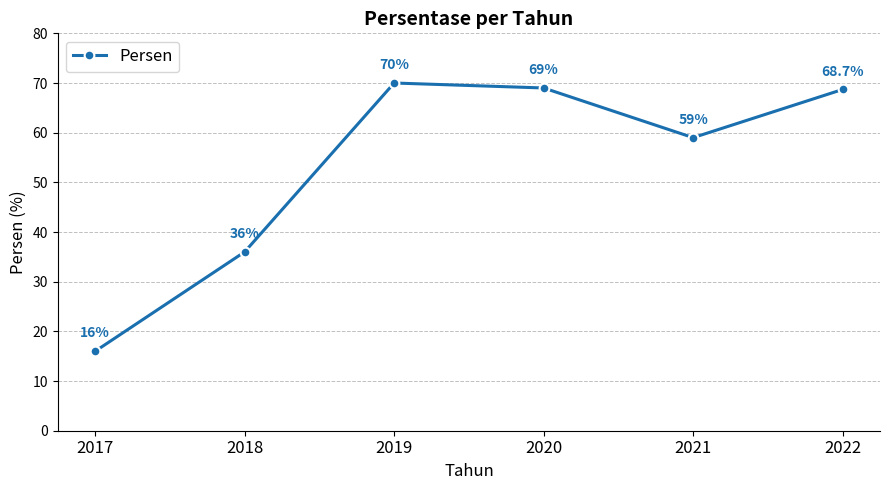

What is the difference between the values at 2019 and 2017?

54.0